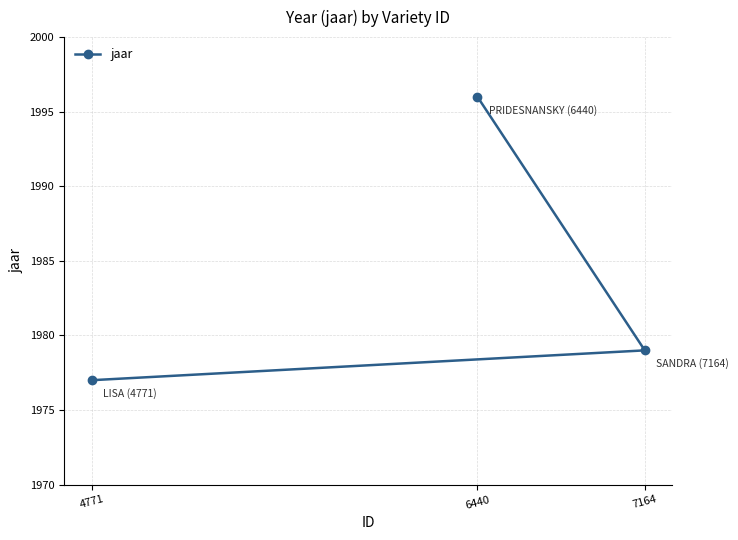

How many data points are less than 1979?

1